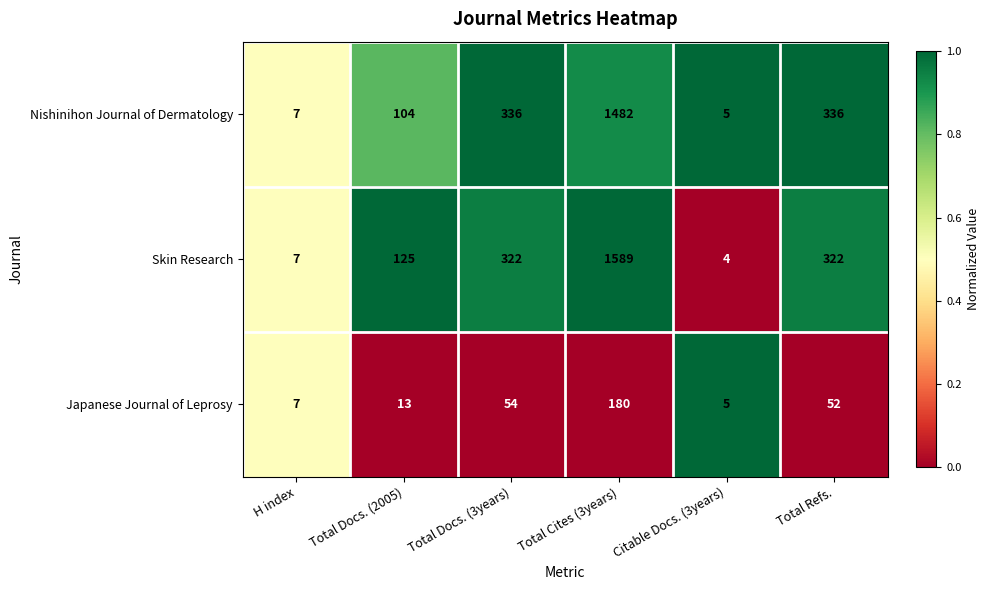

What is the sum of all Skin Research values?

2369